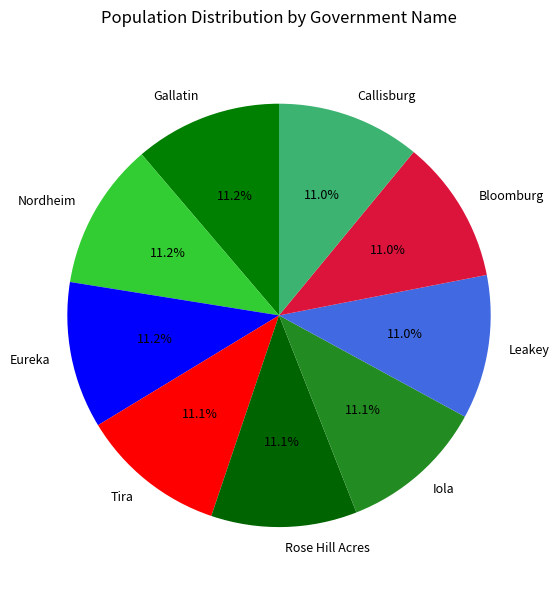

Is there a majority slice in this chart?

No